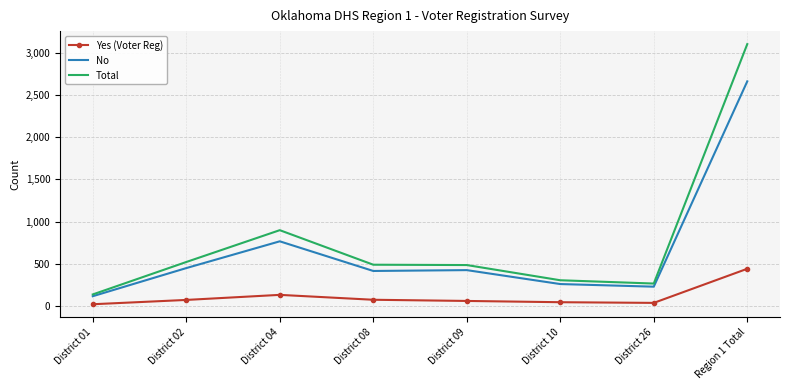

What are all the series names shown in the legend?

Yes (Voter Reg), No, Total